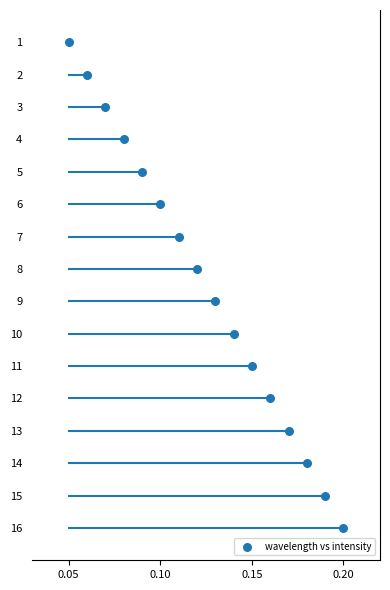

What is the range of Y values (max minus min)?

15